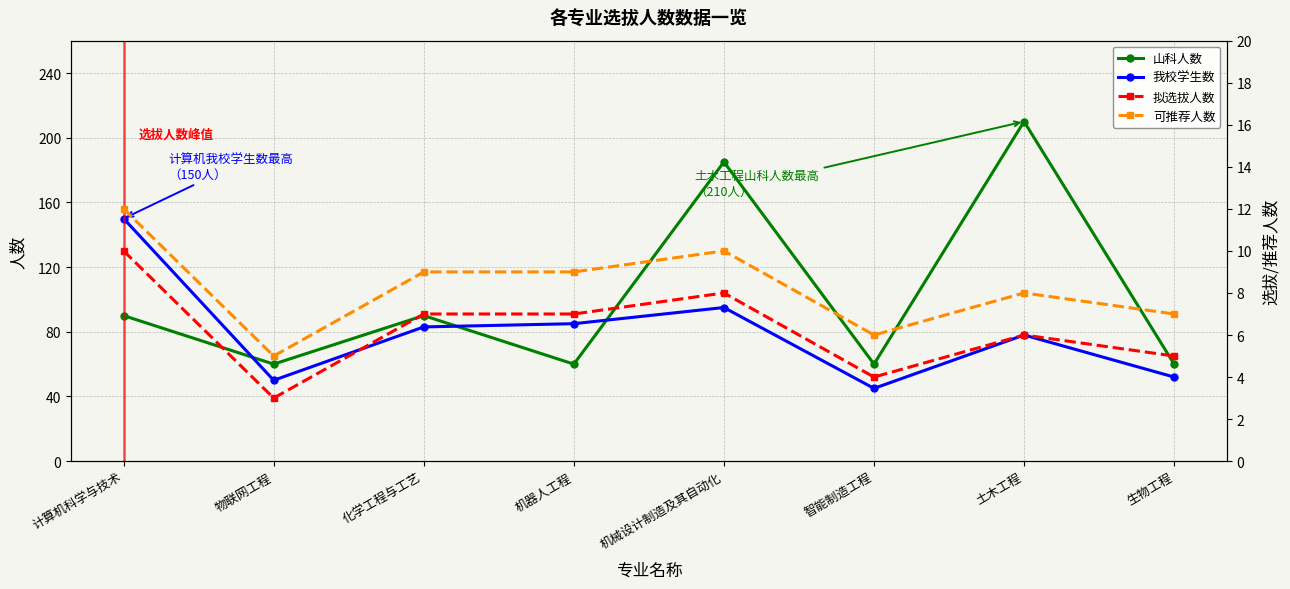

How many interior local peaks does the 我校学生数 series have?

2